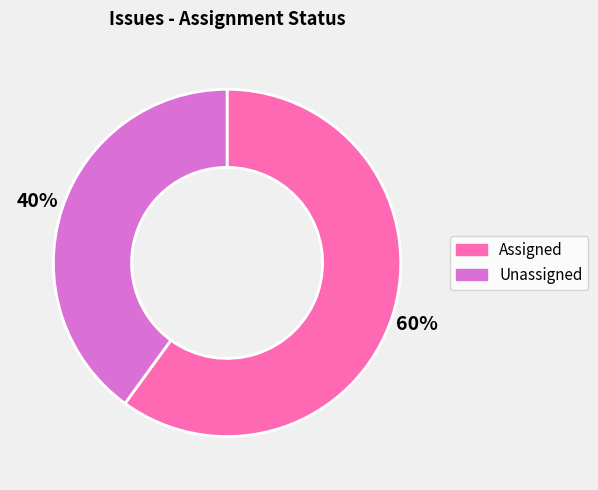

What is the majority slice?

Assigned